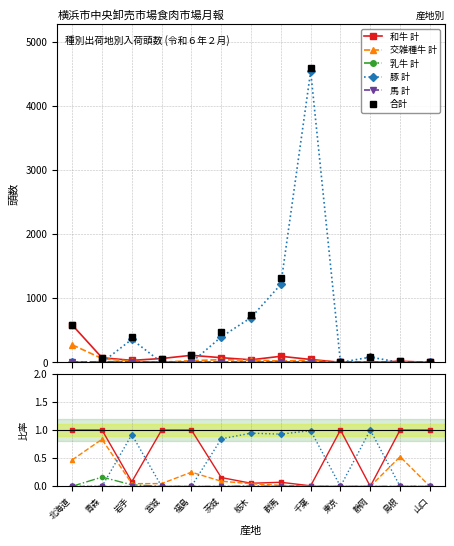

True or false: 馬 計 and 乳牛 計 cross at least once.

False